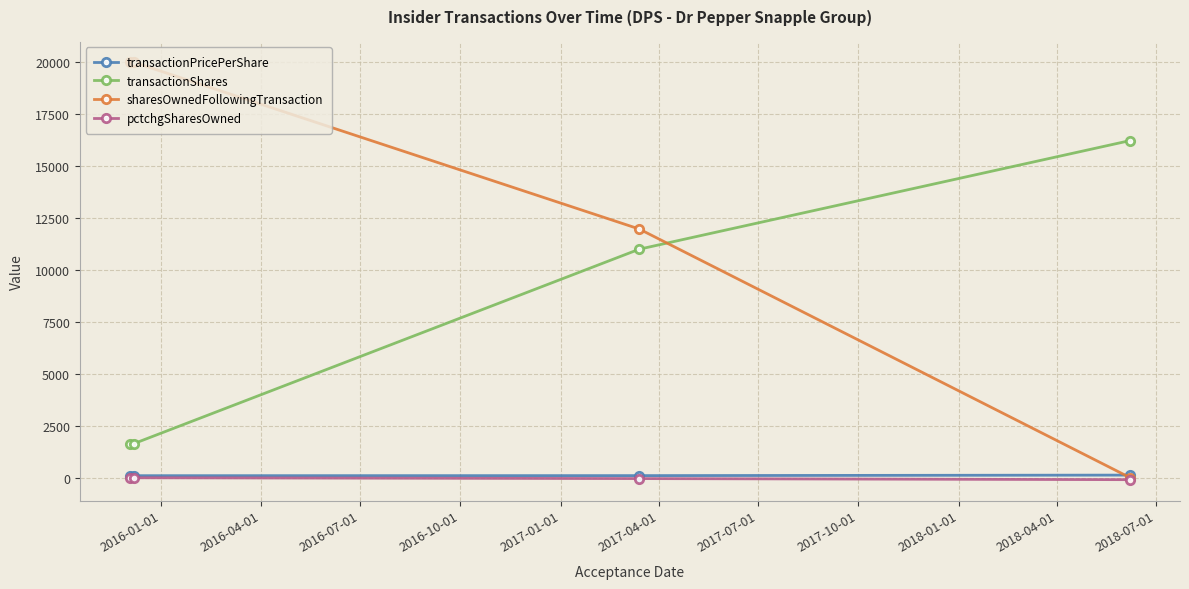

Does the chart have visible grid lines?

Yes